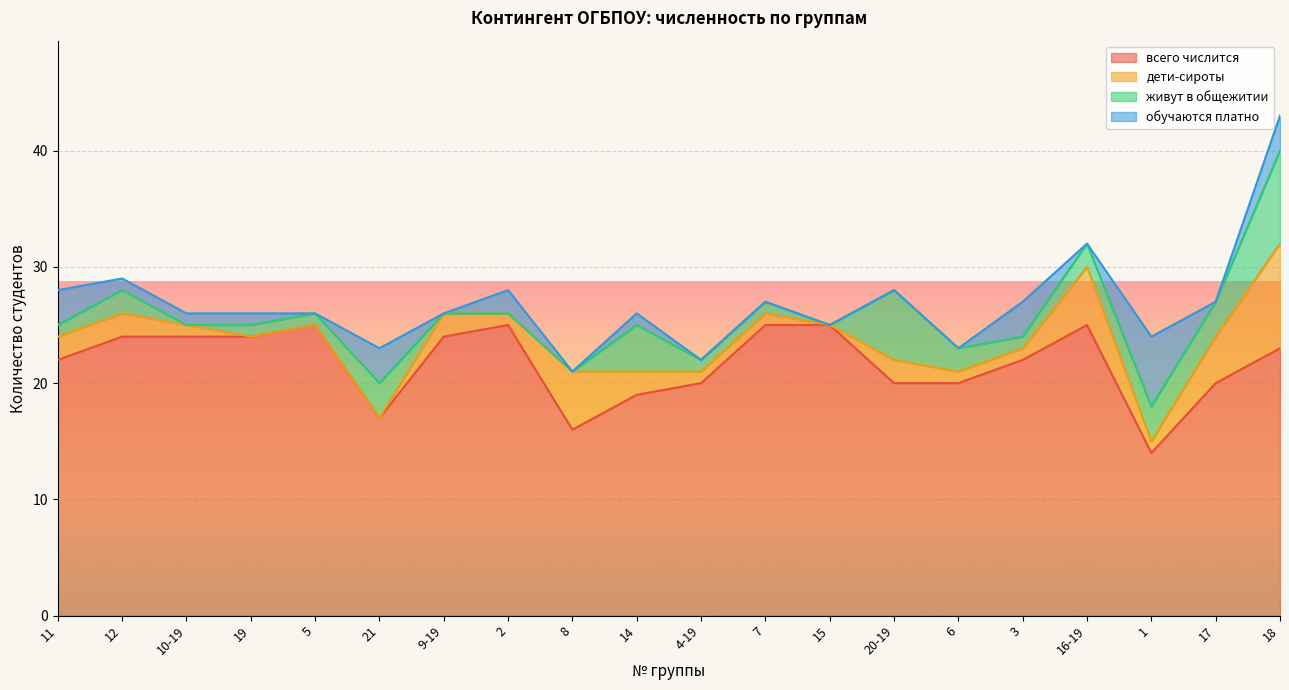

List the series in order of their peak value, highest first.

всего числится, дети-сироты, живут в общежитии, обучаются платно